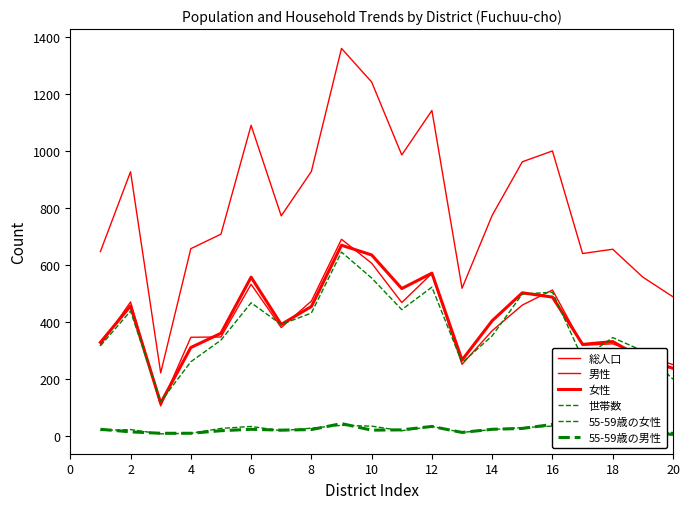

What is the minimum value shown in the chart?

6